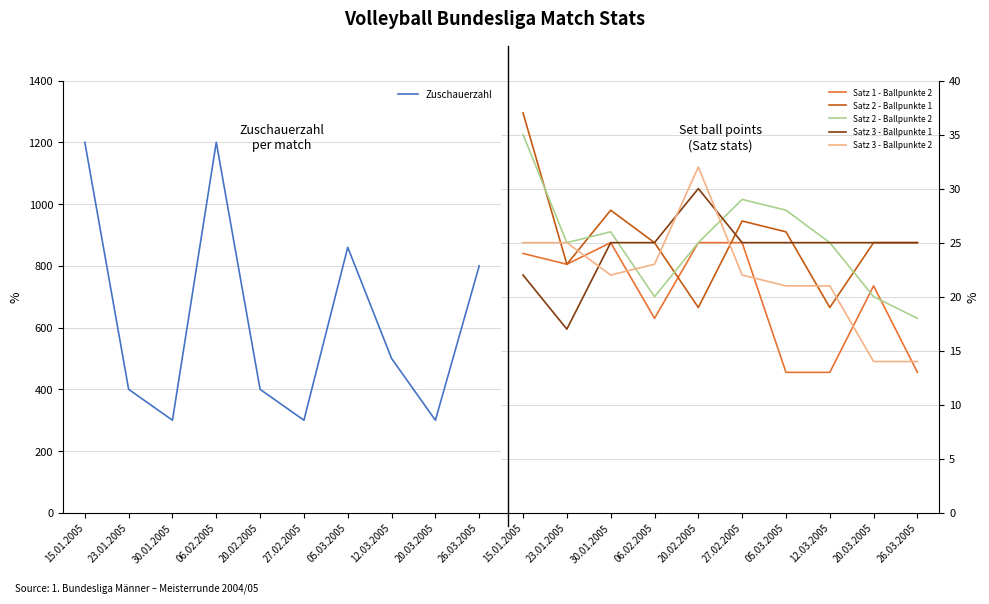

Reading right to left, list all the values displayed in this chart.

Zuschauerzahl: 800	300	500	860	300	400	1200	300	400	1200
Satz 1 - Ballpunkte 2: 13	21	13	13	25	25	18	25	23	24
Satz 2 - Ballpunkte 1: 25	25	19	26	27	19	25	28	23	37
Satz 2 - Ballpunkte 2: 18	20	25	28	29	25	20	26	25	35
Satz 3 - Ballpunkte 1: 25	25	25	25	25	30	25	25	17	22
Satz 3 - Ballpunkte 2: 14	14	21	21	22	32	23	22	25	25